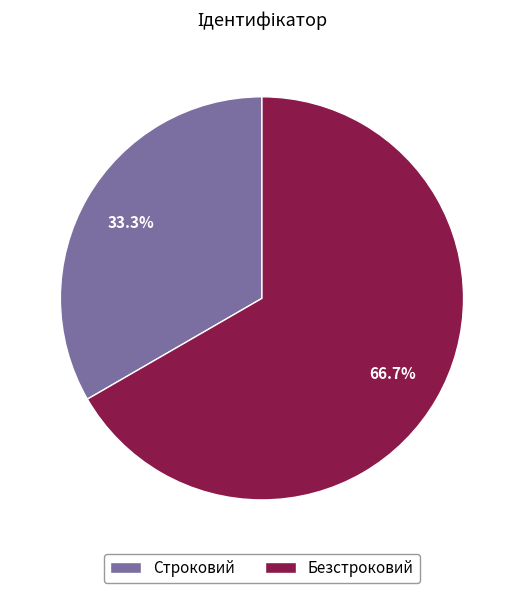

Is there any slice that represents more than half of the pie?

Yes